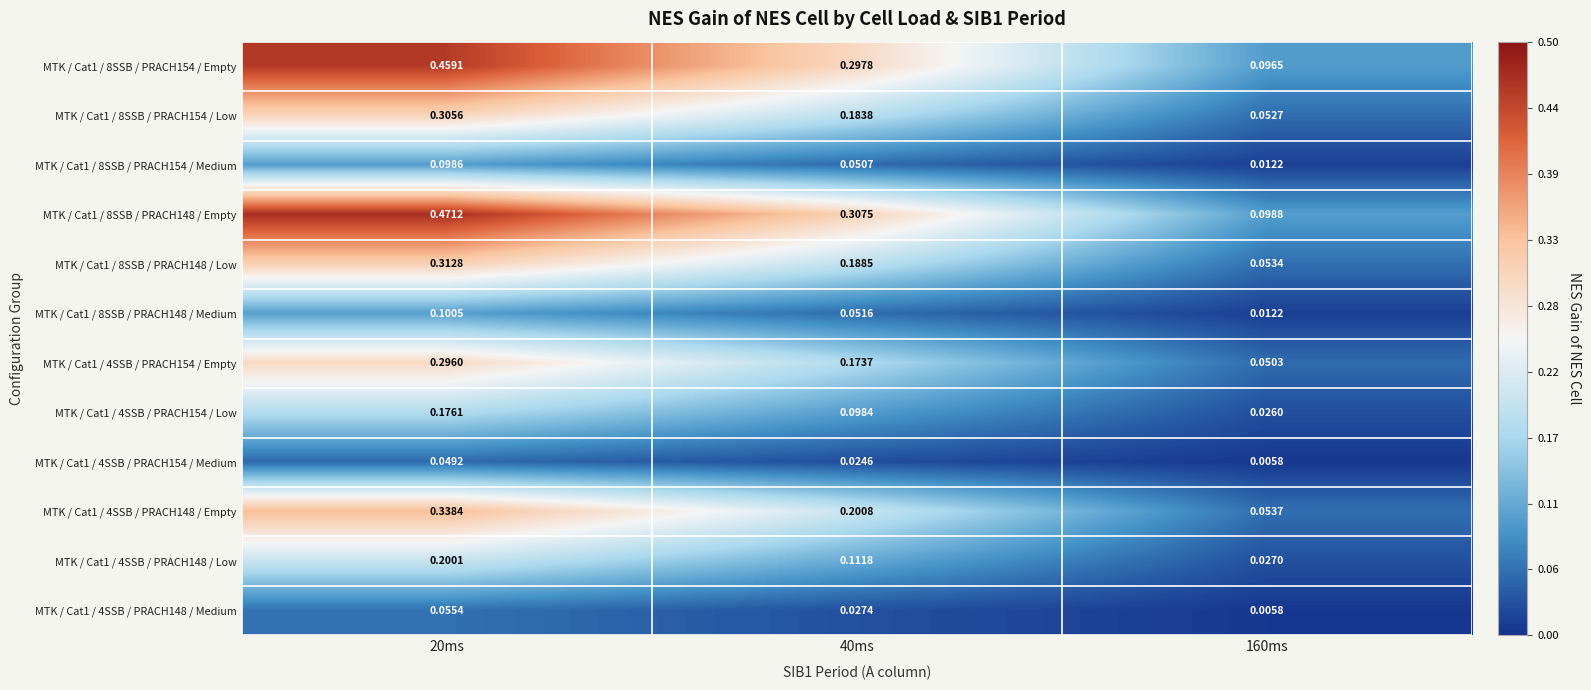

Count the number of data series in this chart.

12